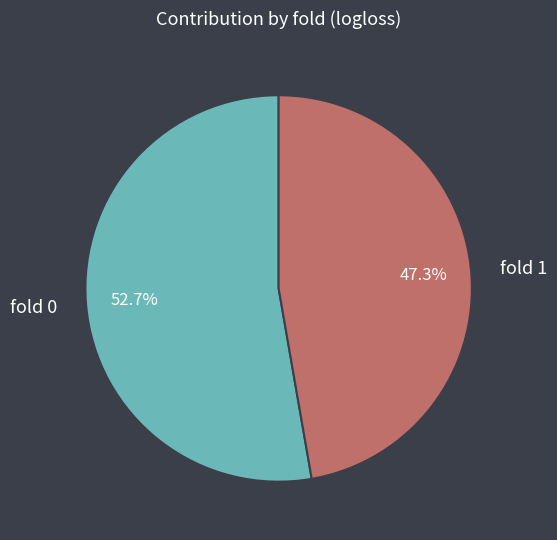

Is there any slice that represents more than half of the pie?

Yes